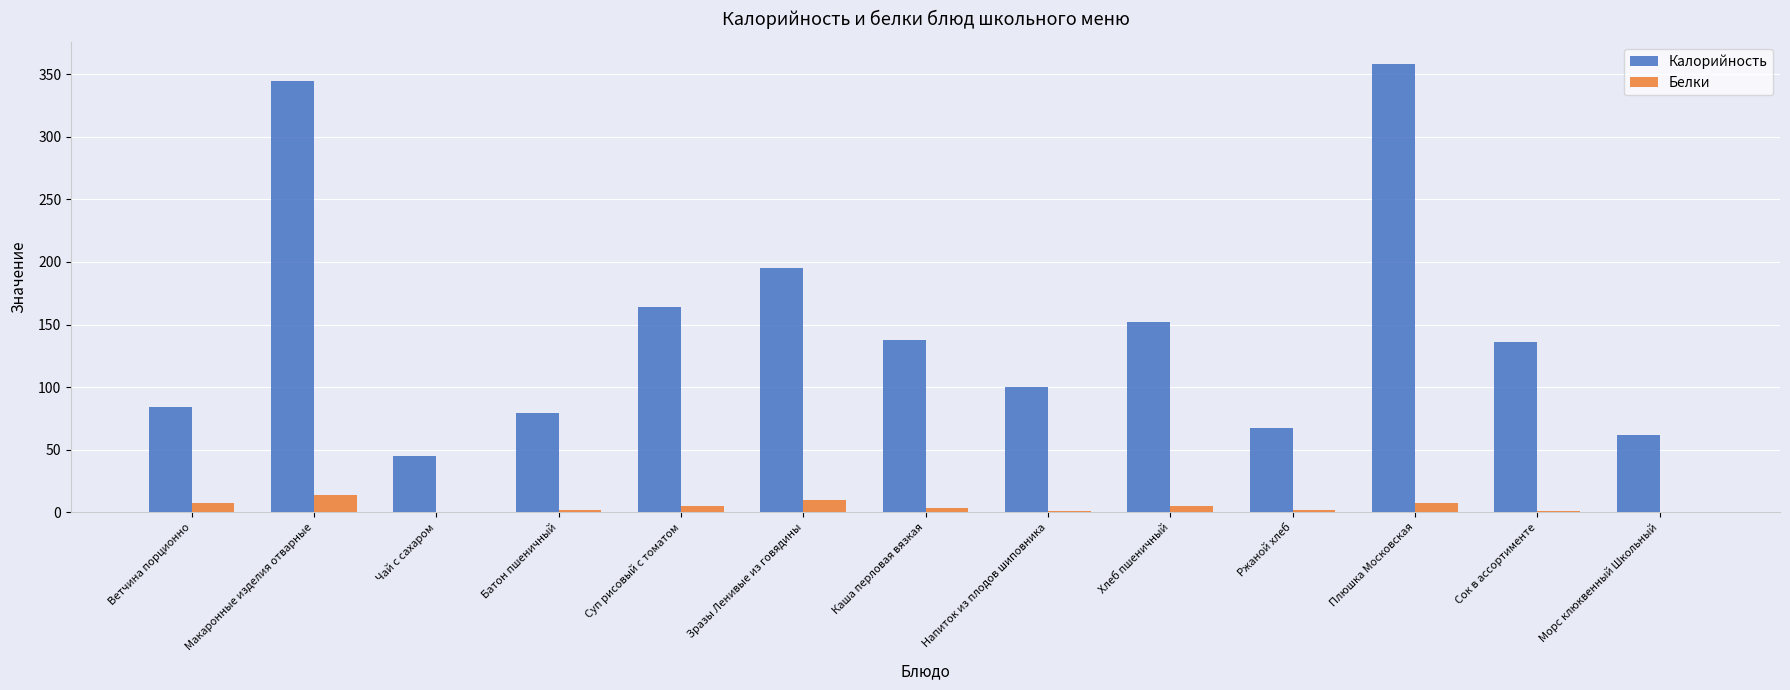

Read the Калорийность value at Напиток из плодов шиповника.

100